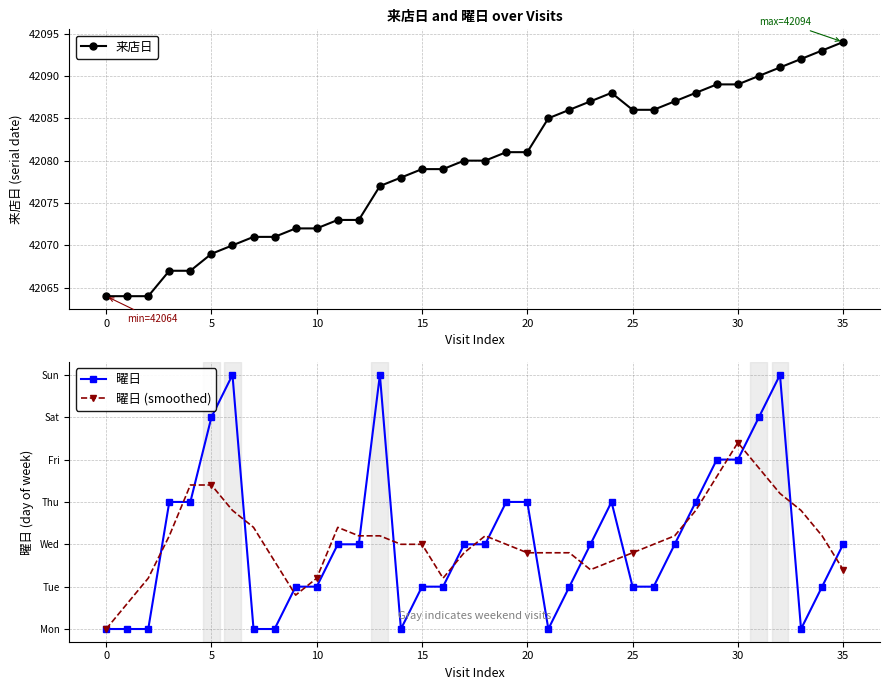

True or false: 曜日 and 来店日 intersect in this chart.

False